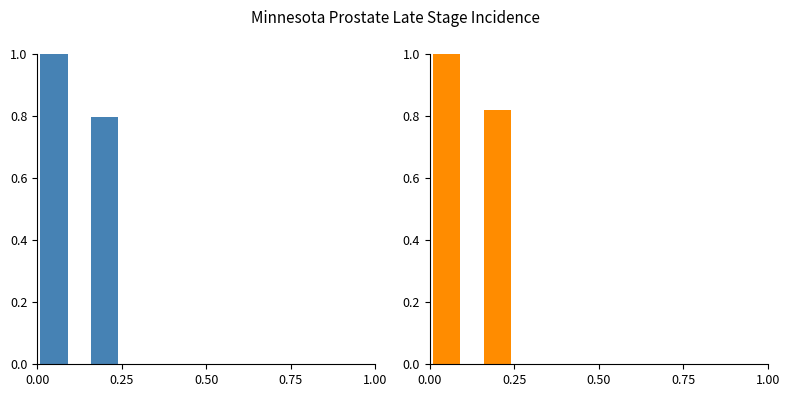

What is the difference between the Percent of Cases with Late Stage values at 0.00 and 0.25?

0.2